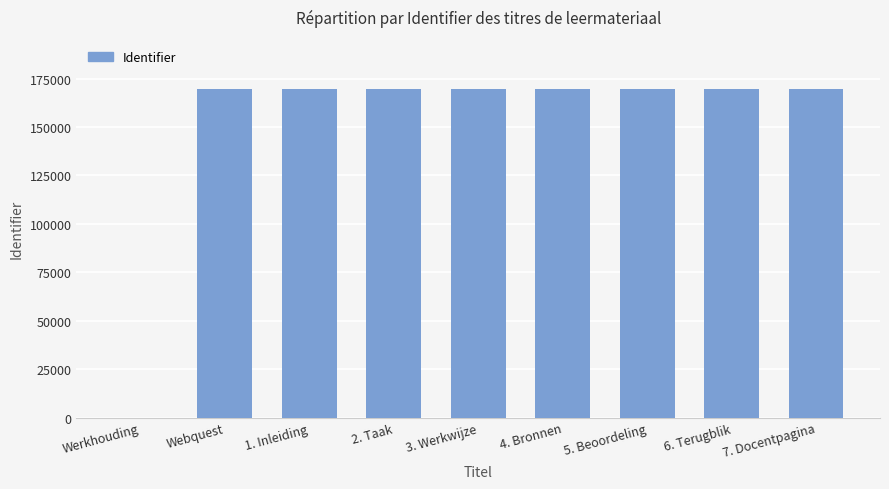

The chart shows a value of 169626 at 6. Terugblik. True or false?

True